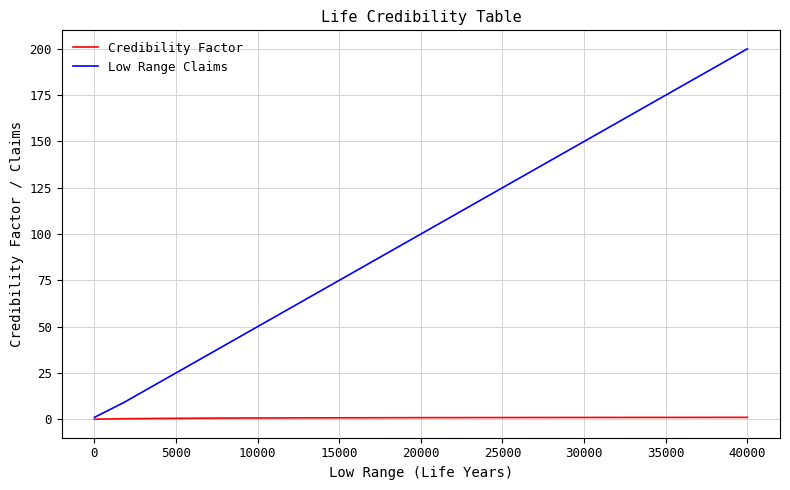

Rank the series by their maximum value, from highest to lowest.

Low Range Claims, Credibility Factor